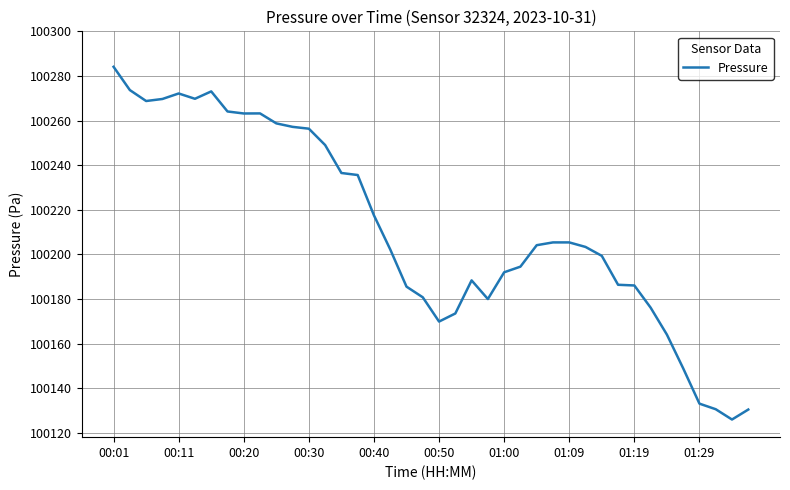

What is the maximum value shown in the chart?

100284.1